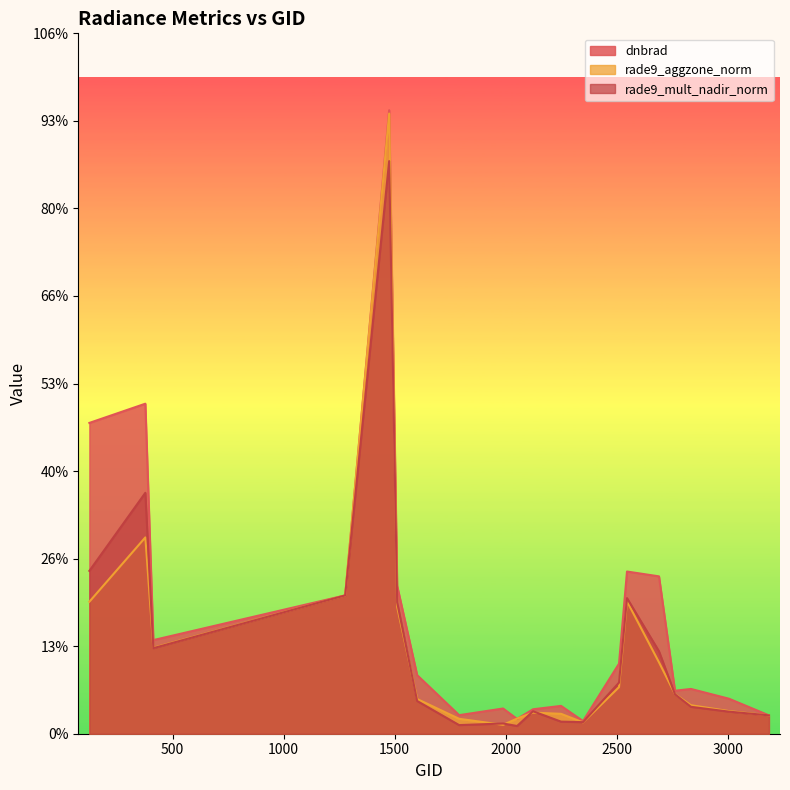

Between 1475 and 2762, which series saw the biggest shift?

rade9_aggzone_norm